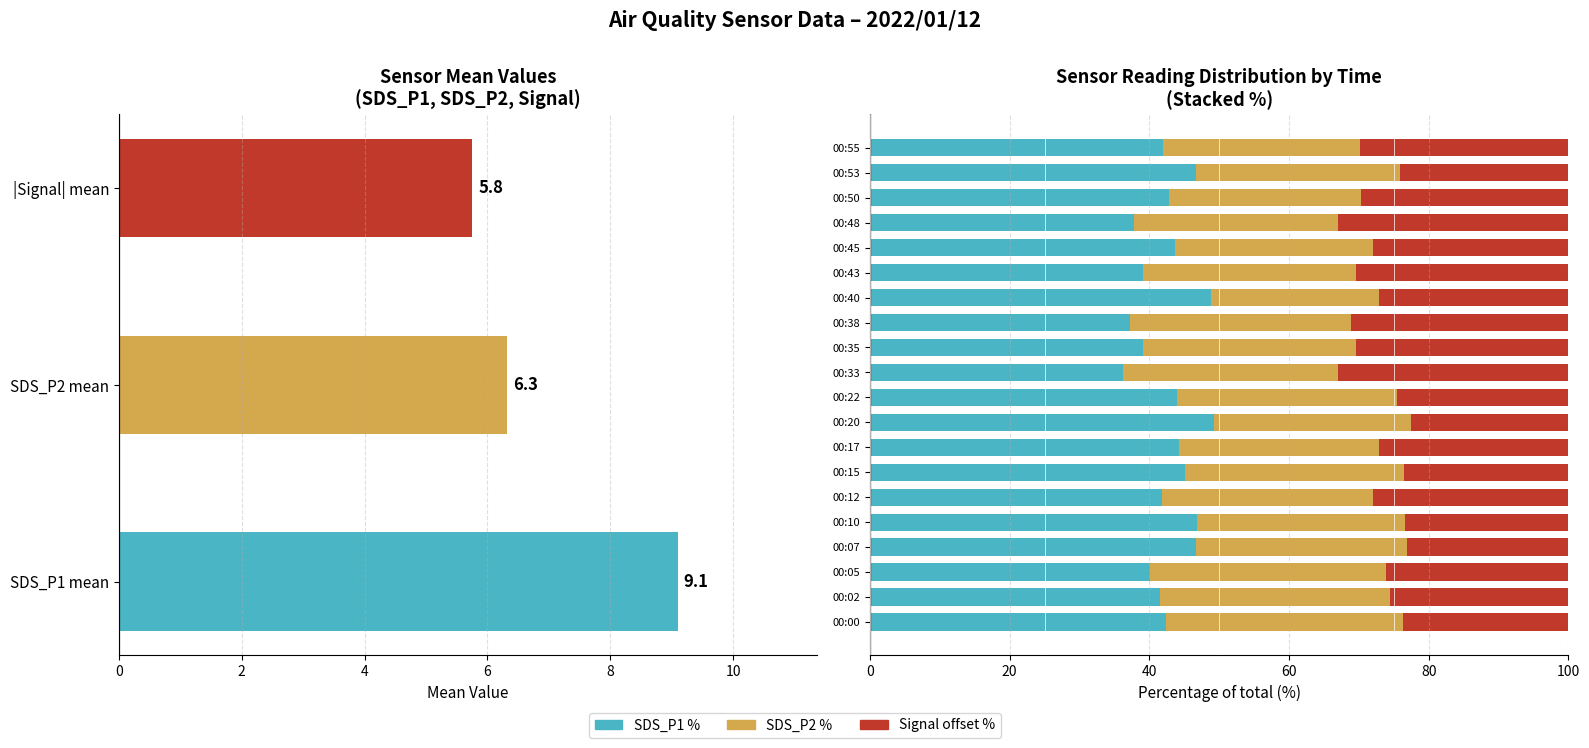

Rank the series by their maximum value, from highest to lowest.

SDS_P1 %, SDS_P2 %, Signal offset %